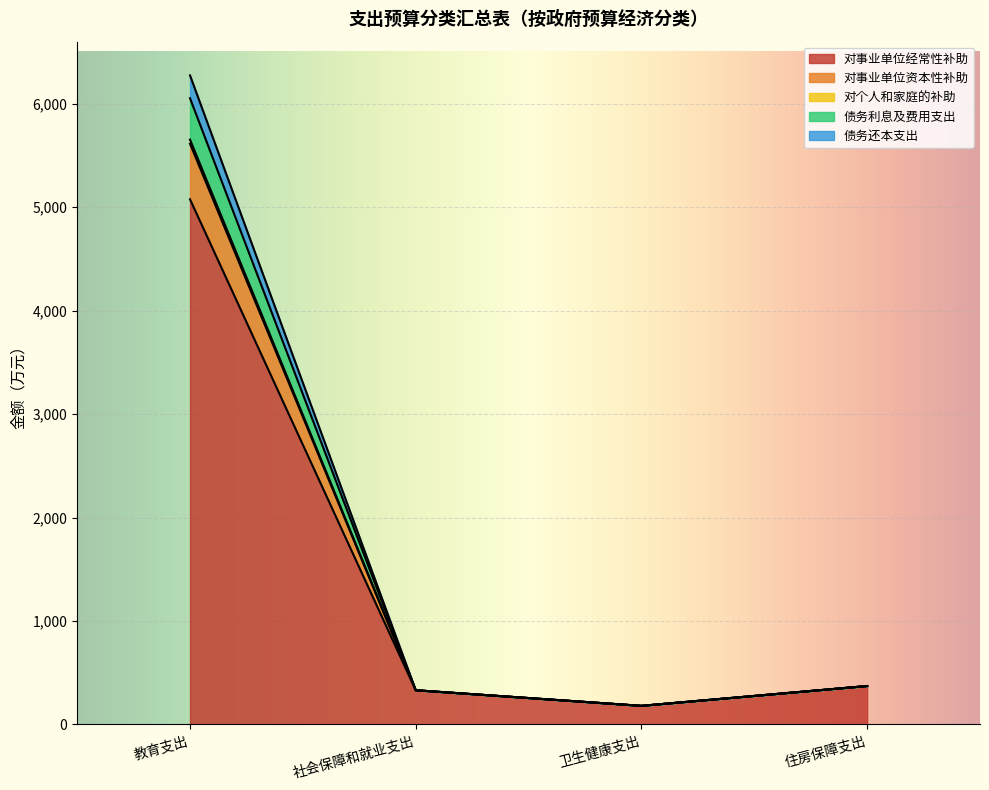

What is the label of the 3rd point from the left?

卫生健康支出